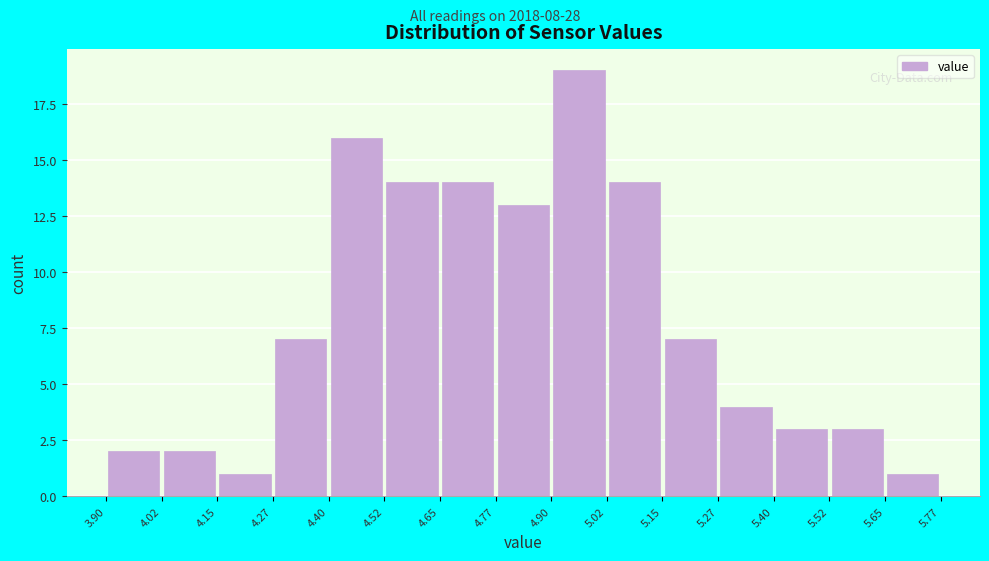

How tall is the bar that spans 4.15 to 4.27 on the x-axis? The values are not printed on the chart, so give them approximately, as read against the axis.

1